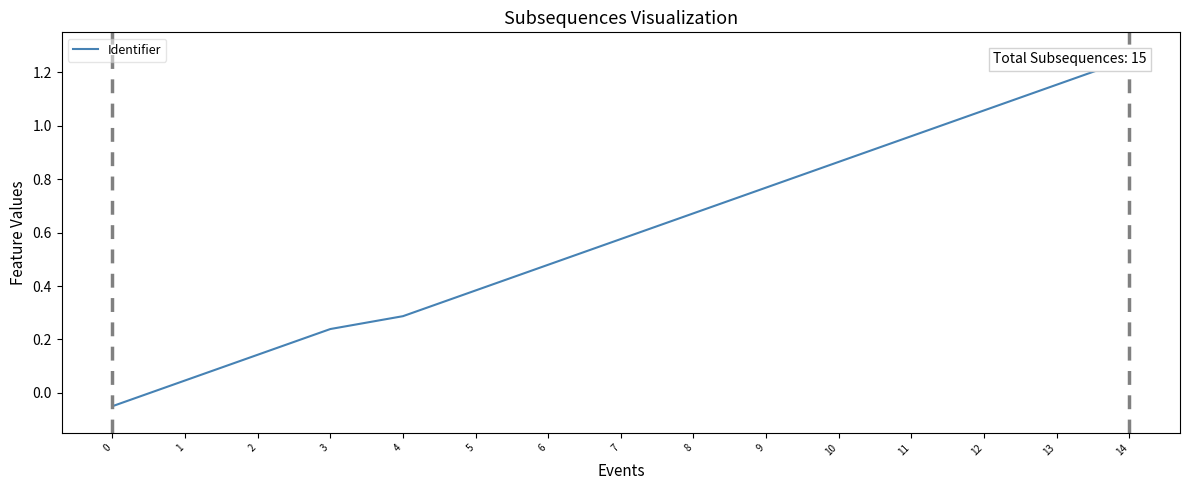

How many lines are shown in the chart?

1